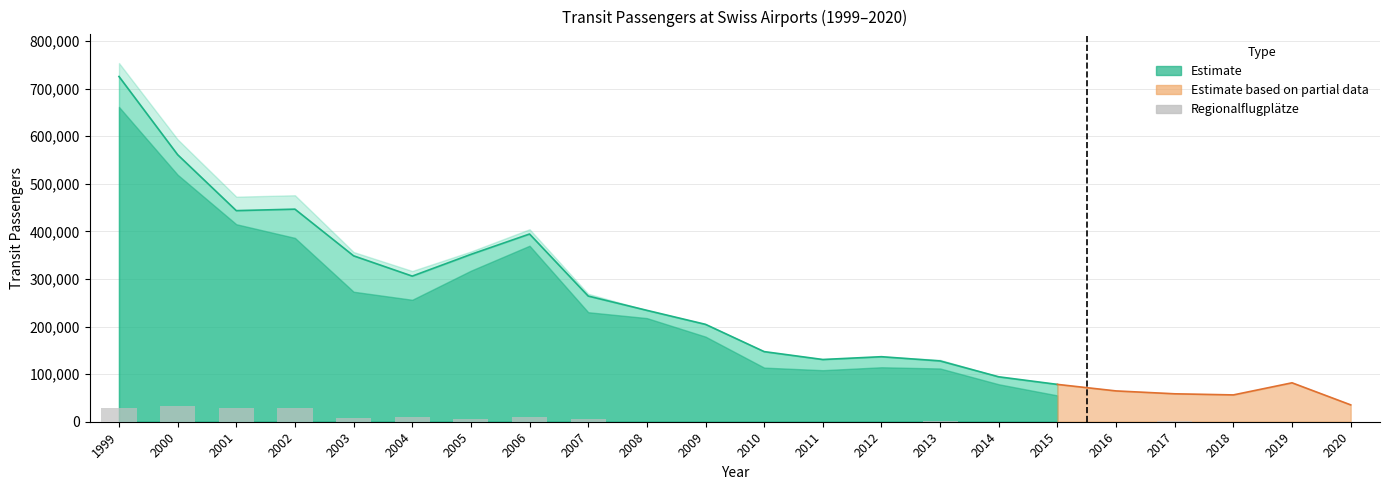

What is the value of the 8th bar from the left?

10011